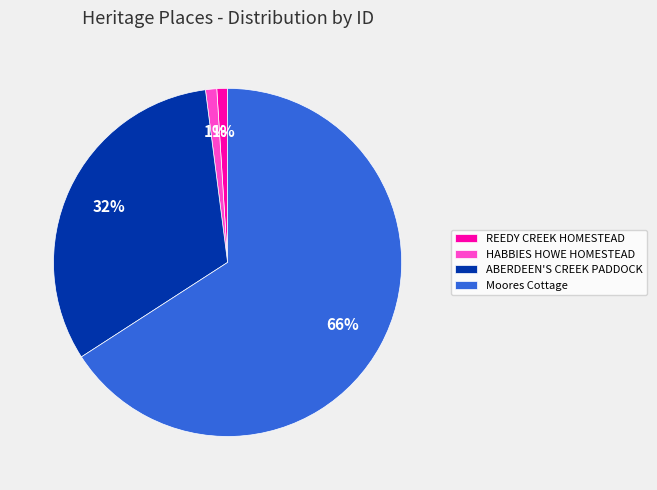

Does Moores Cottage account for over 50% of the chart?

Yes